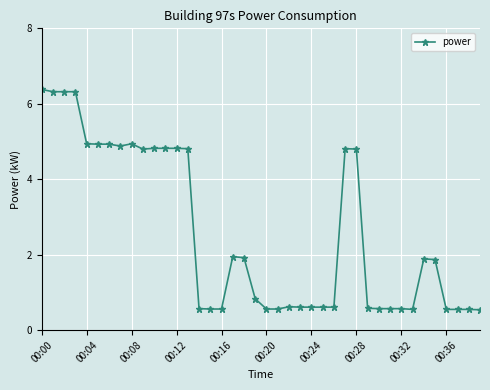

What is the sum of all values?

103.0